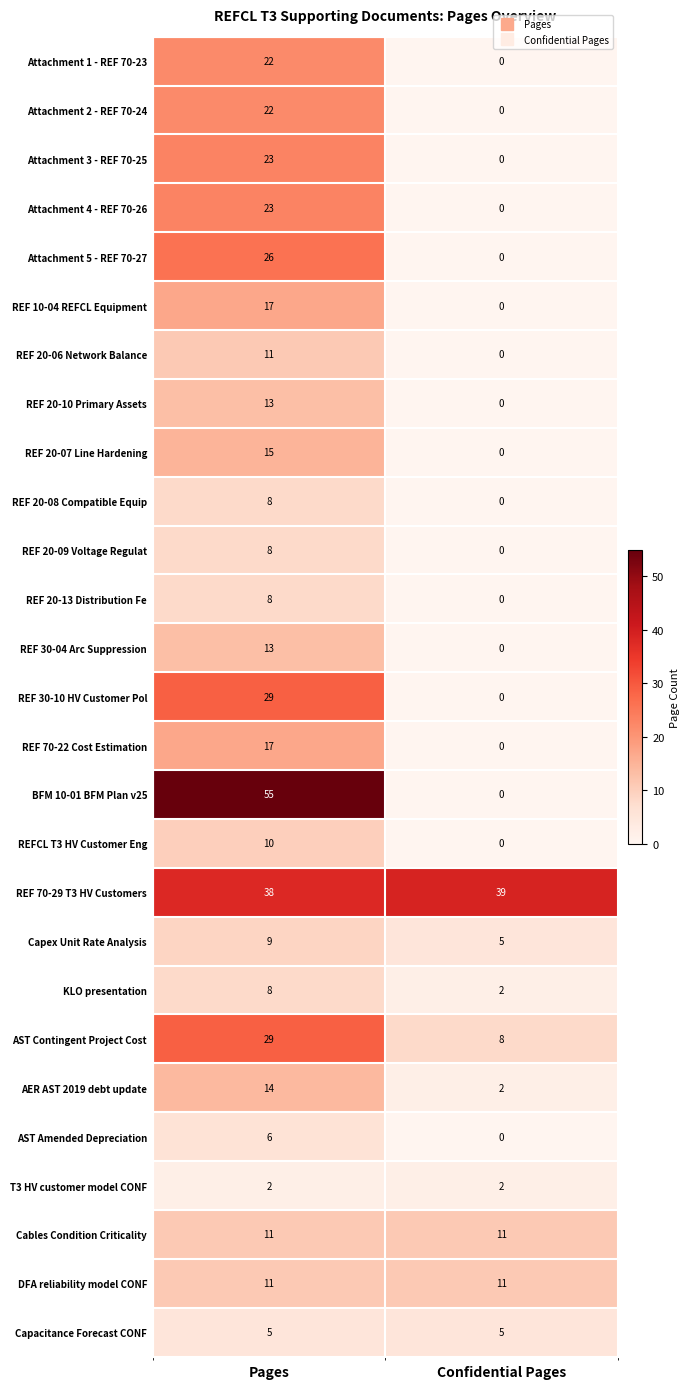

What is the sum of the Attachment 1 - REF 70-23 values at Confidential Pages and Pages?

22